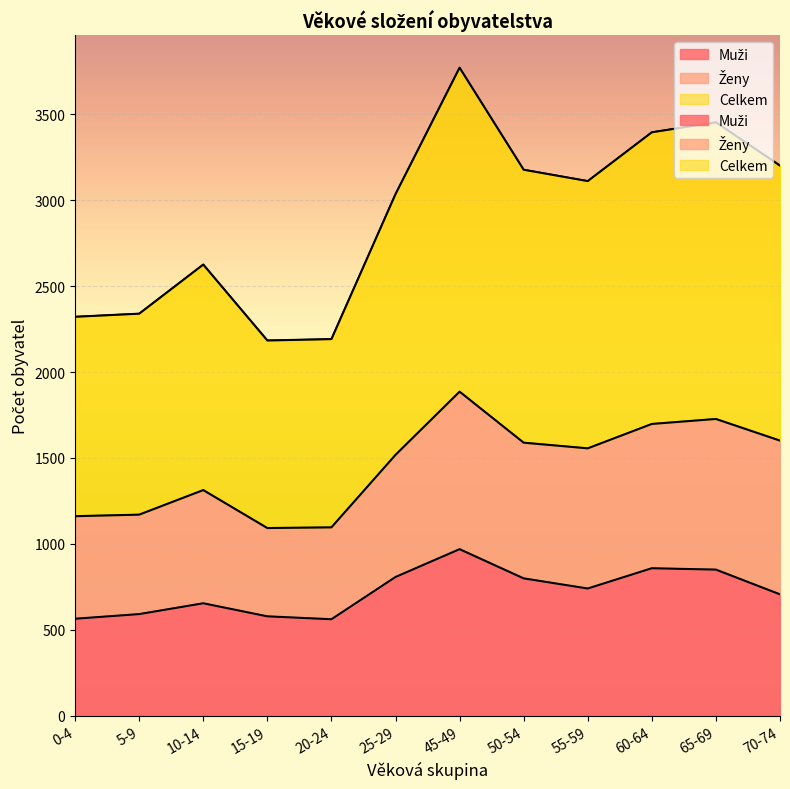

What is the total value across all series at 50-54?

2388